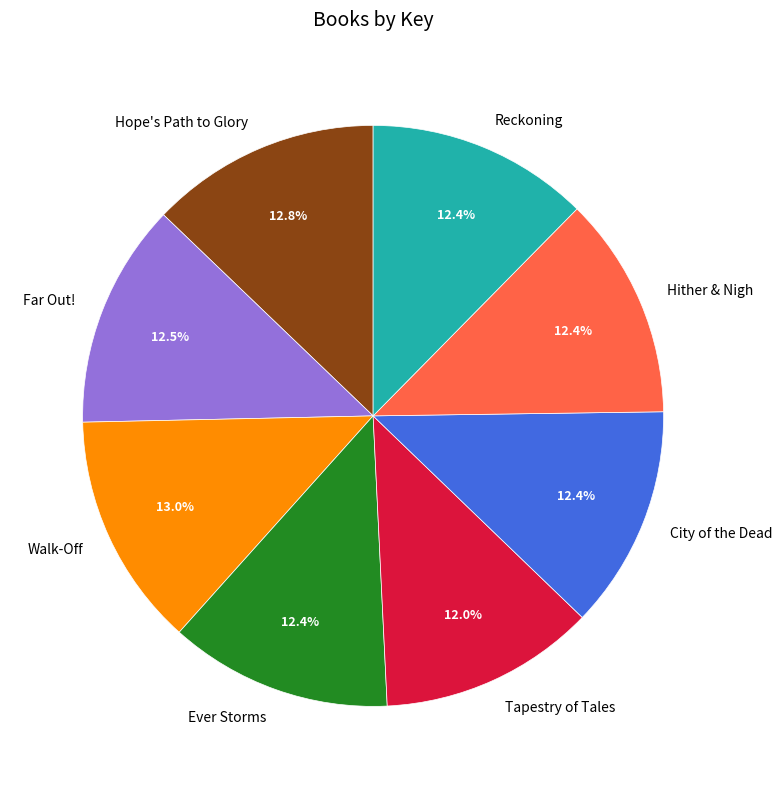

How many slices are in this pie chart?

8